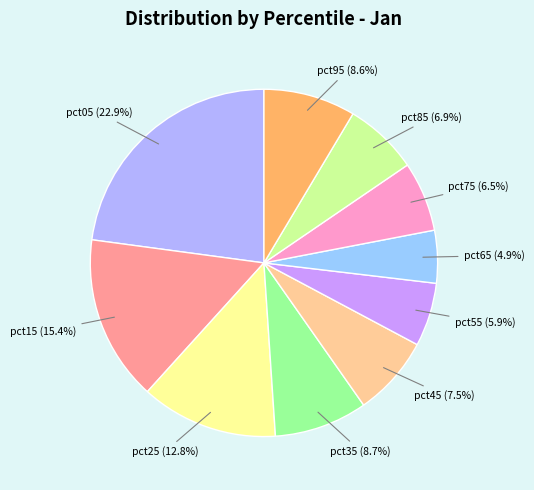

True or false: pct55 accounts for 6% of the total.

True